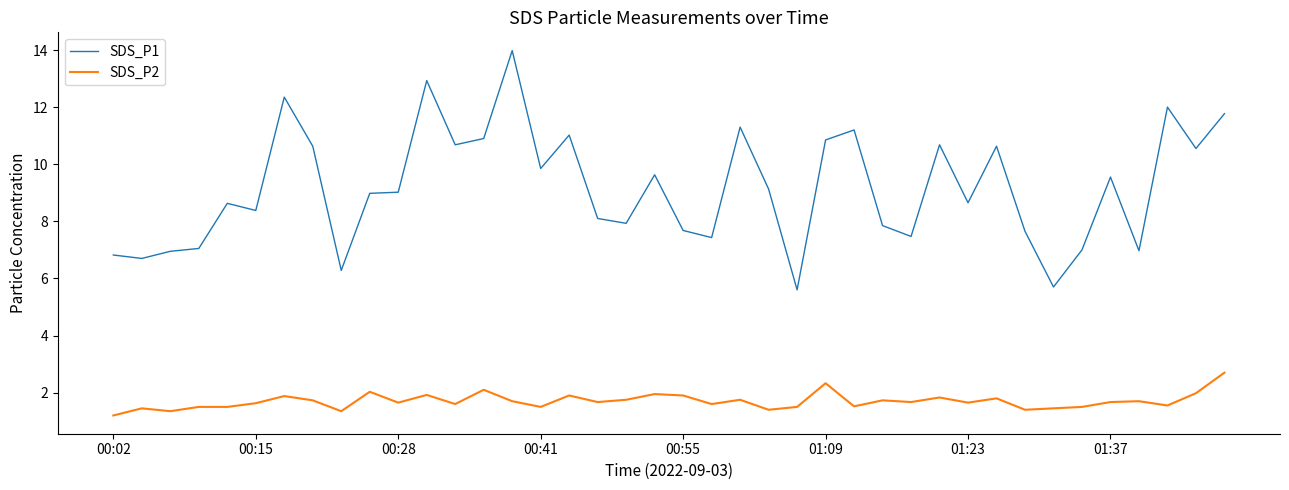

What is the maximum value shown in the chart?

14.0